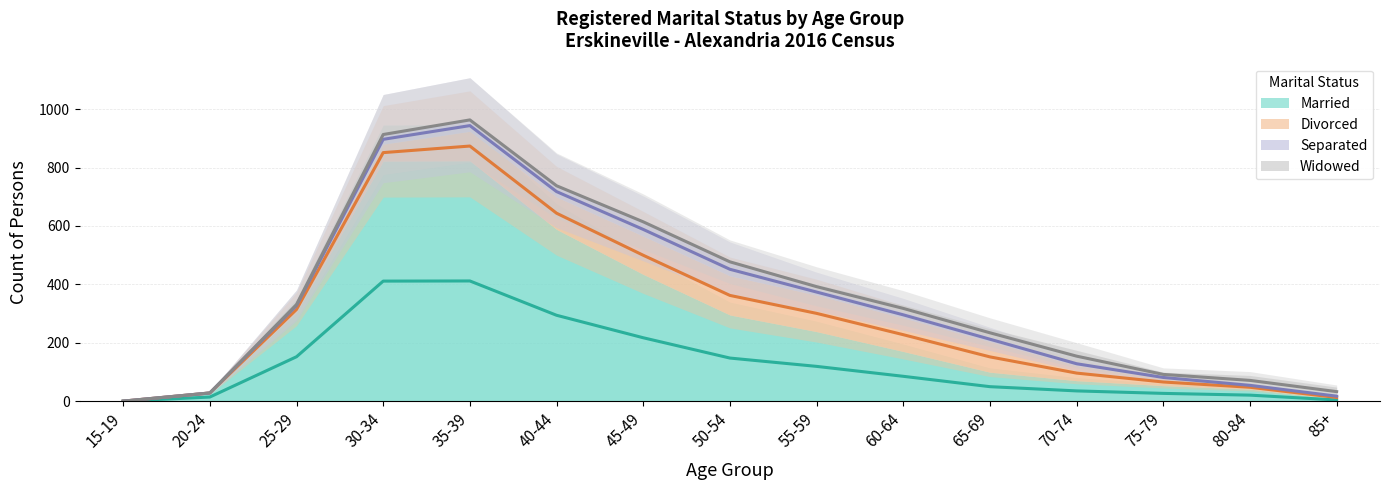

Between 65-69 and 75-79, which series saw the biggest shift?

Divorced